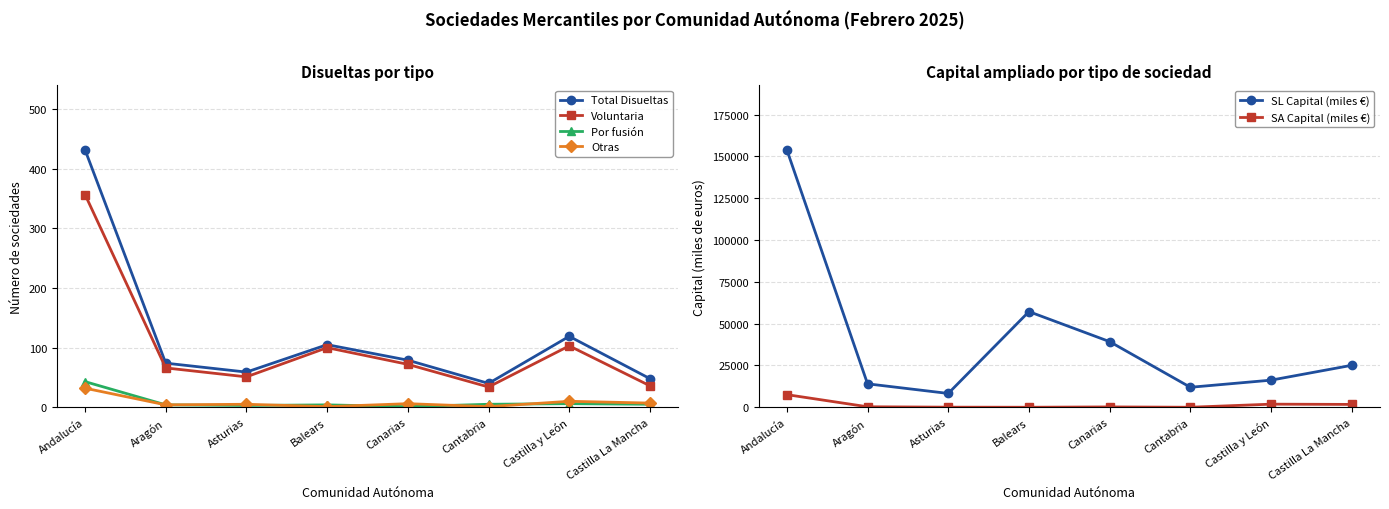

What is the difference between the maximum and minimum values in the Total Disueltas series?

392